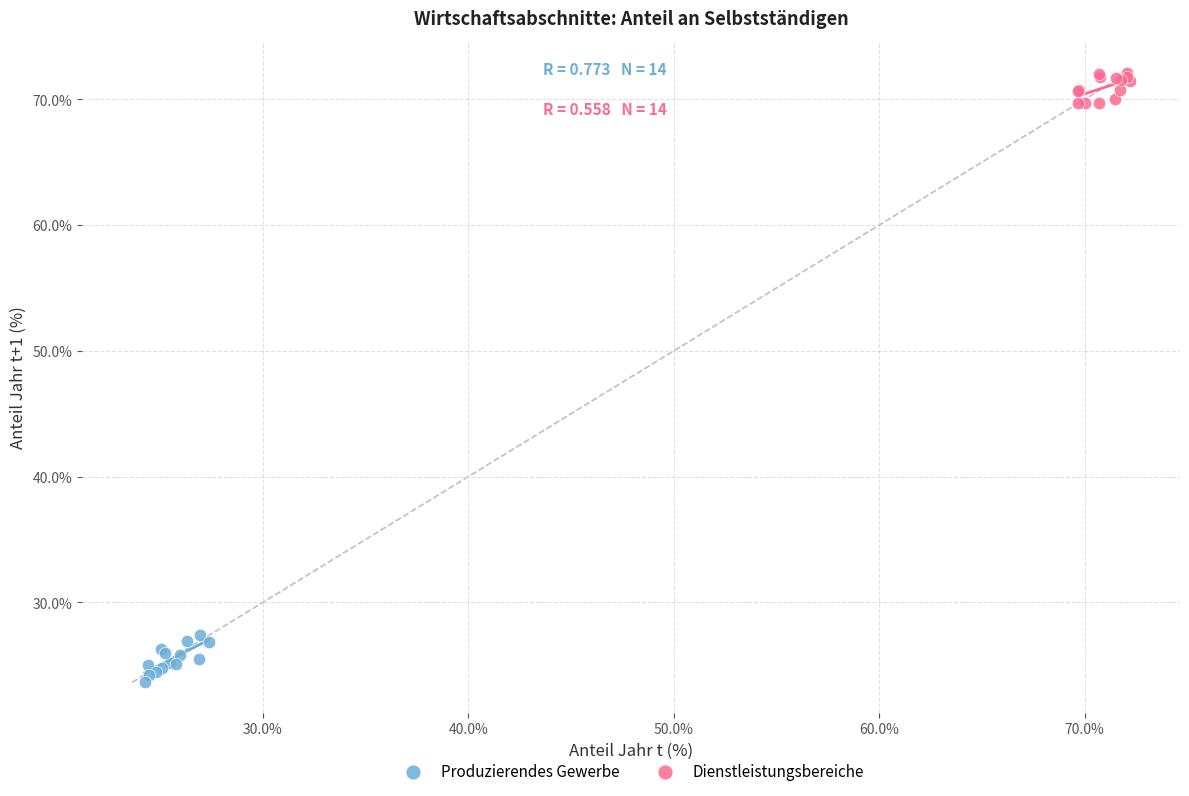

Which series reaches the maximum Y coordinate?

Dienstleistungsbereiche